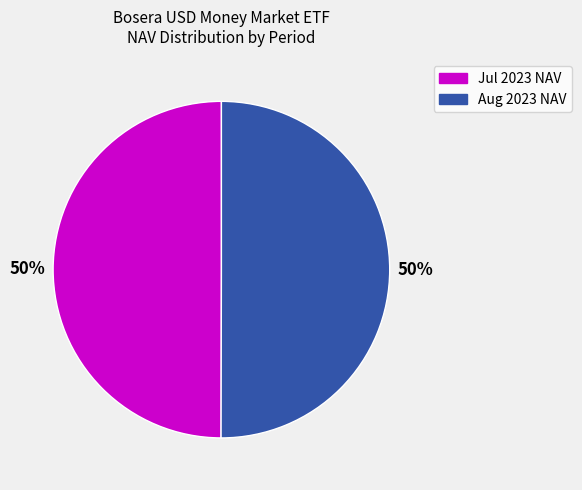

To the nearest percent, what is the average slice percentage?

50%